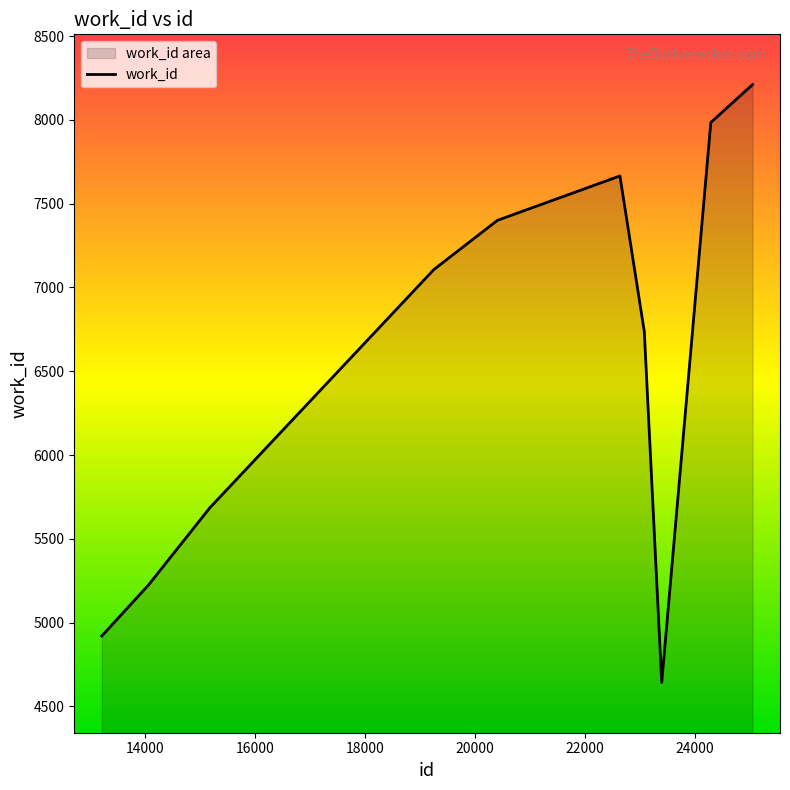

What is the minimum value shown in the chart?

4643